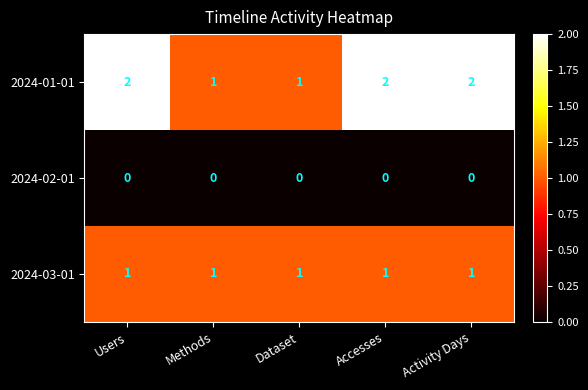

How many distinct data groups are displayed?

3